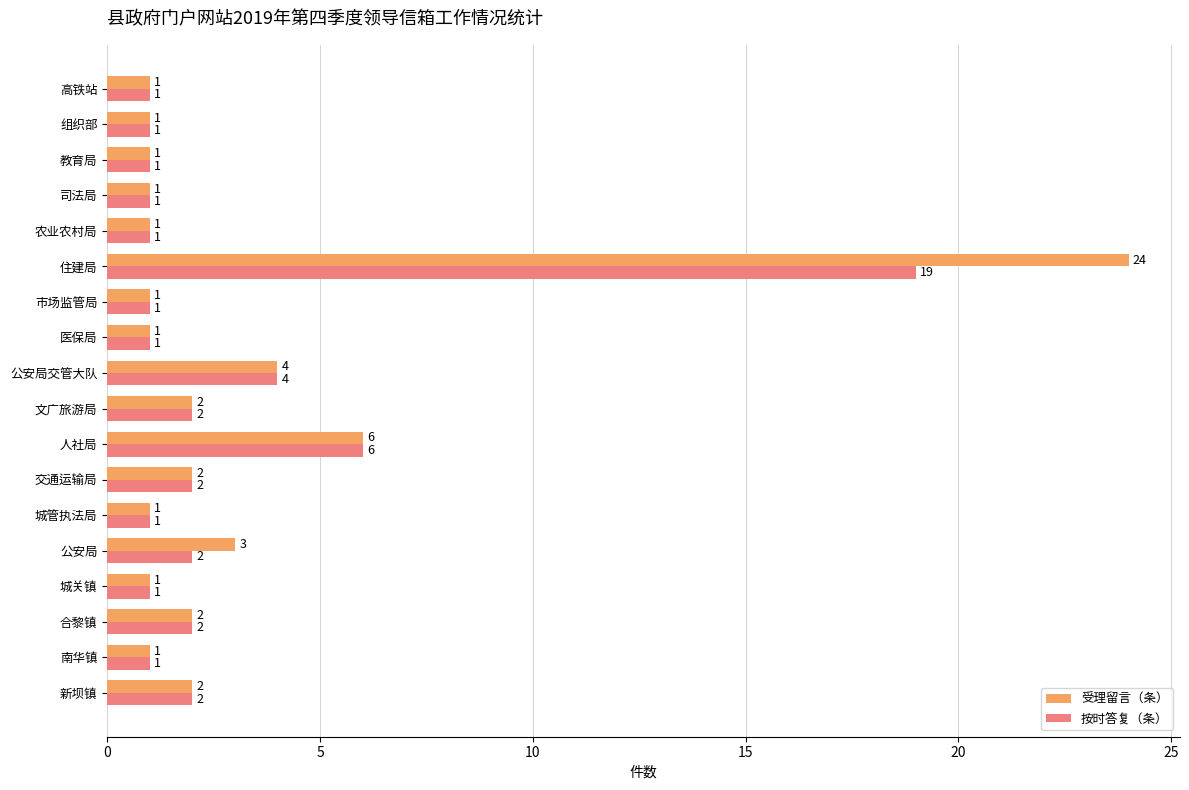

Which series has the largest range (max minus min)?

受理留言（条）